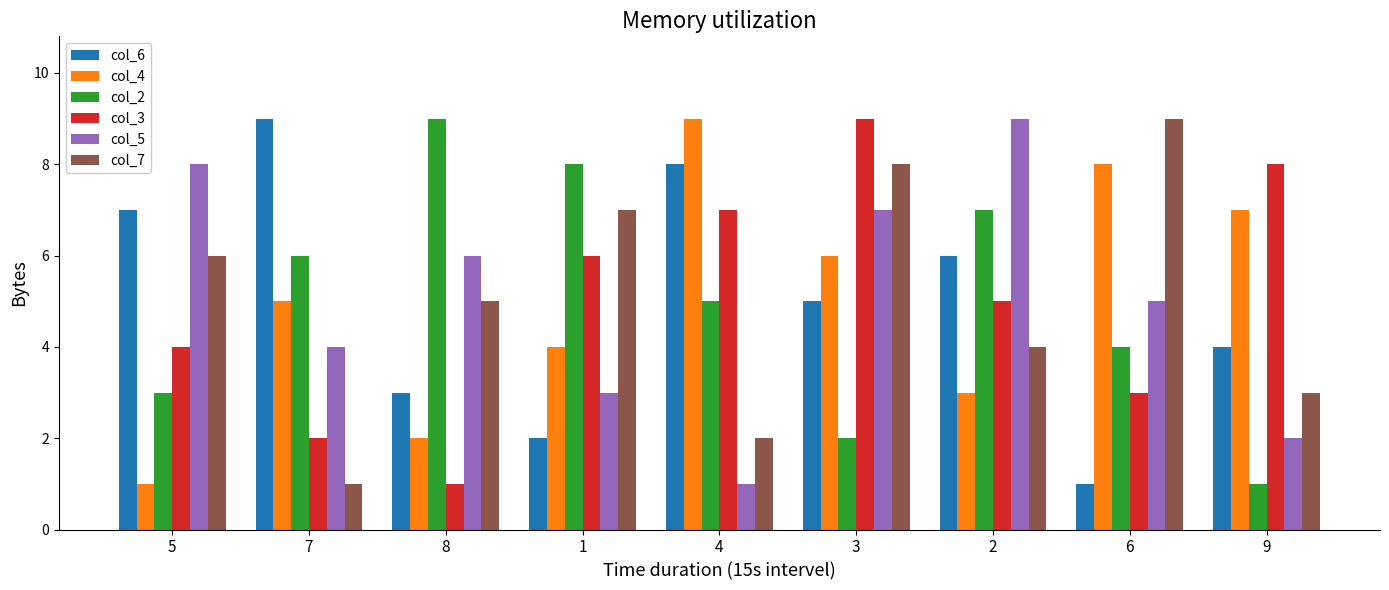

What is the label of the 5th bar from the right?

4